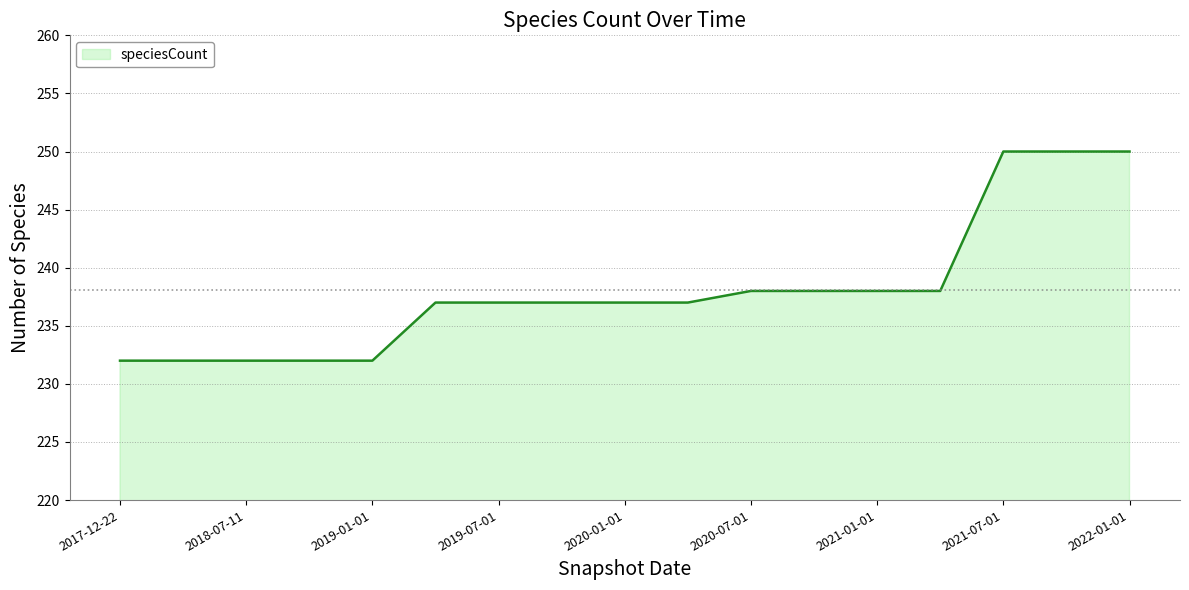

What is the smallest value displayed?

232